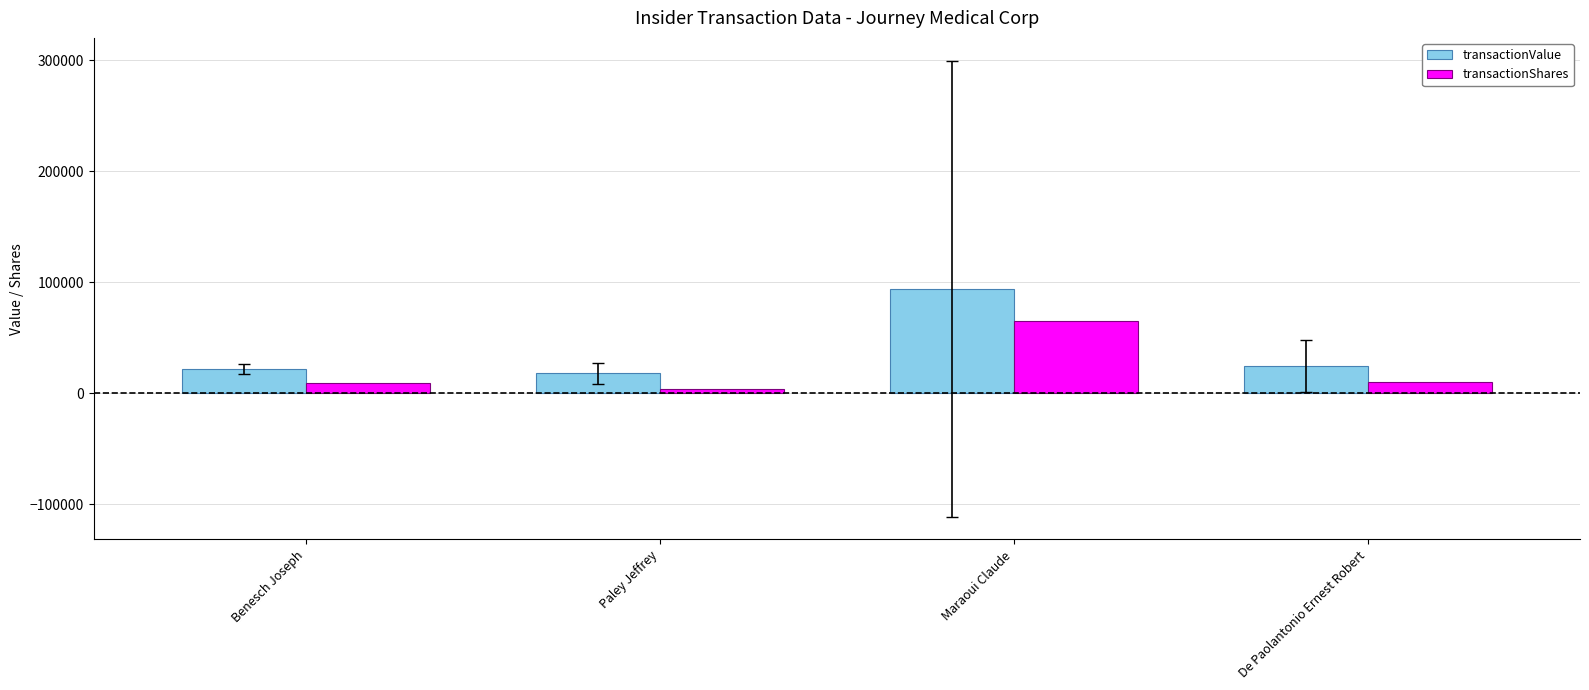

Rank the series by their maximum value, from lowest to highest.

transactionShares, transactionValue